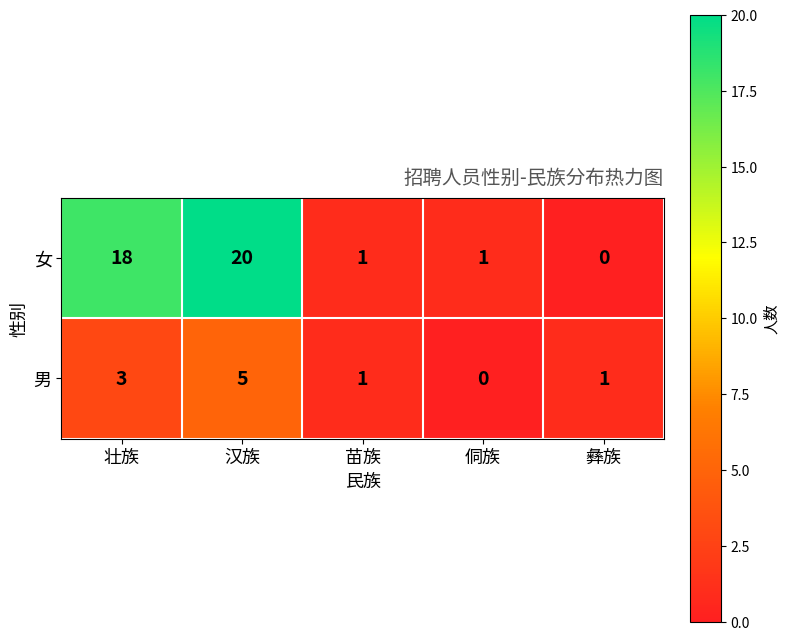

The 女 series shows 1 at 苗族. True or false?

True